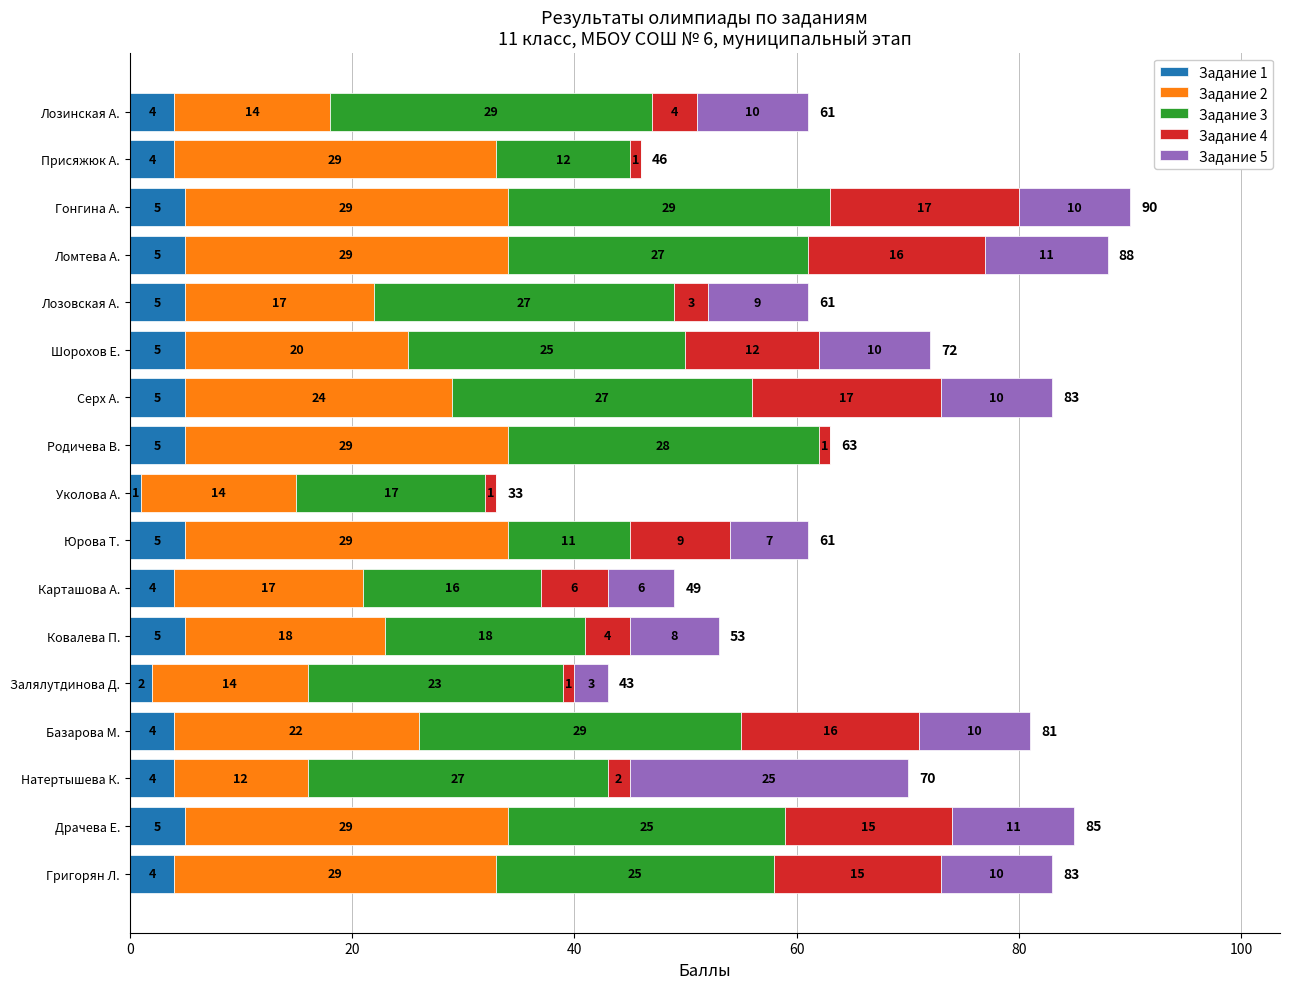

At which category is the sum across all series the highest?

Гонгина А.